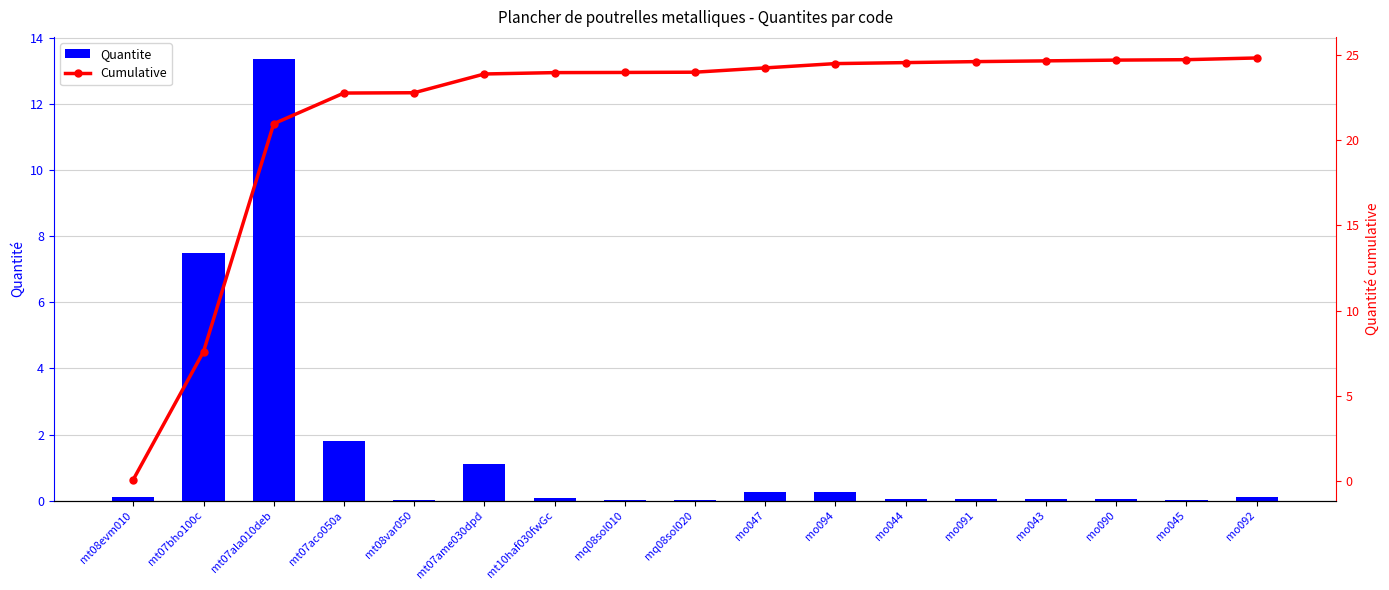

The Cumulative series shows 10.0 at mo090. True or false?

False